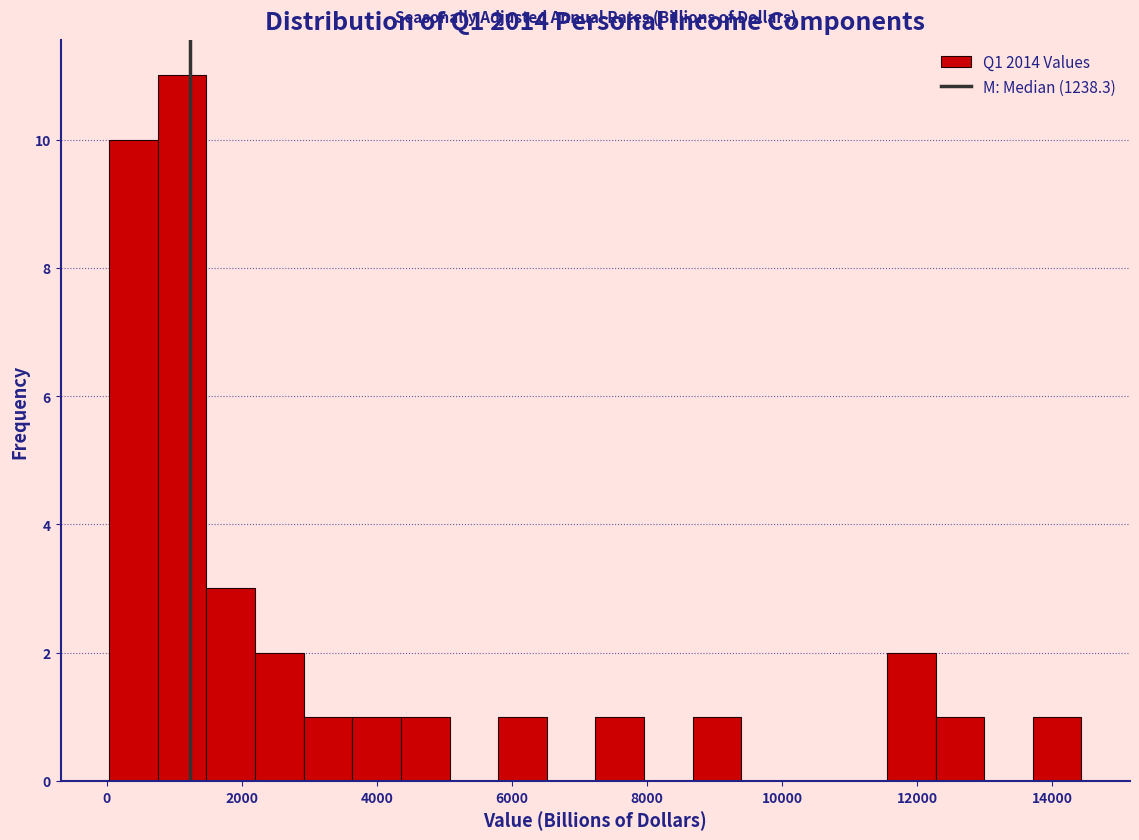

Read against the x-axis, roughly where is the centre of the tallest bar?

1200